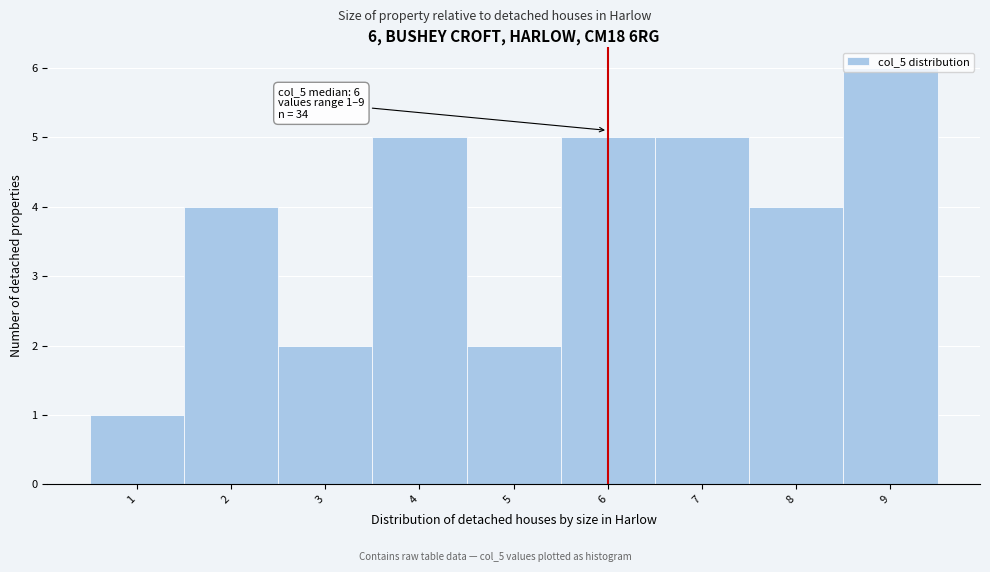

Over which range of the x-axis is the bar tallest?

8.5 to 9.5